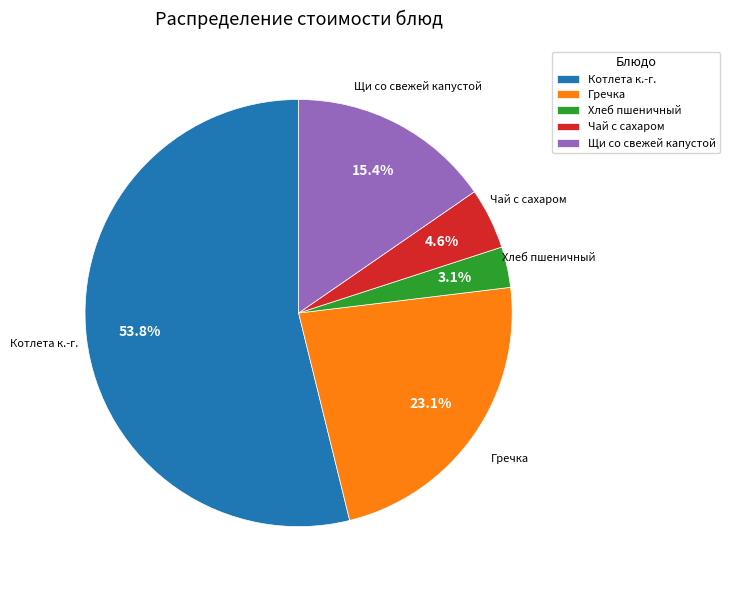

What is the largest slice in the pie chart?

Котлета к.-г.